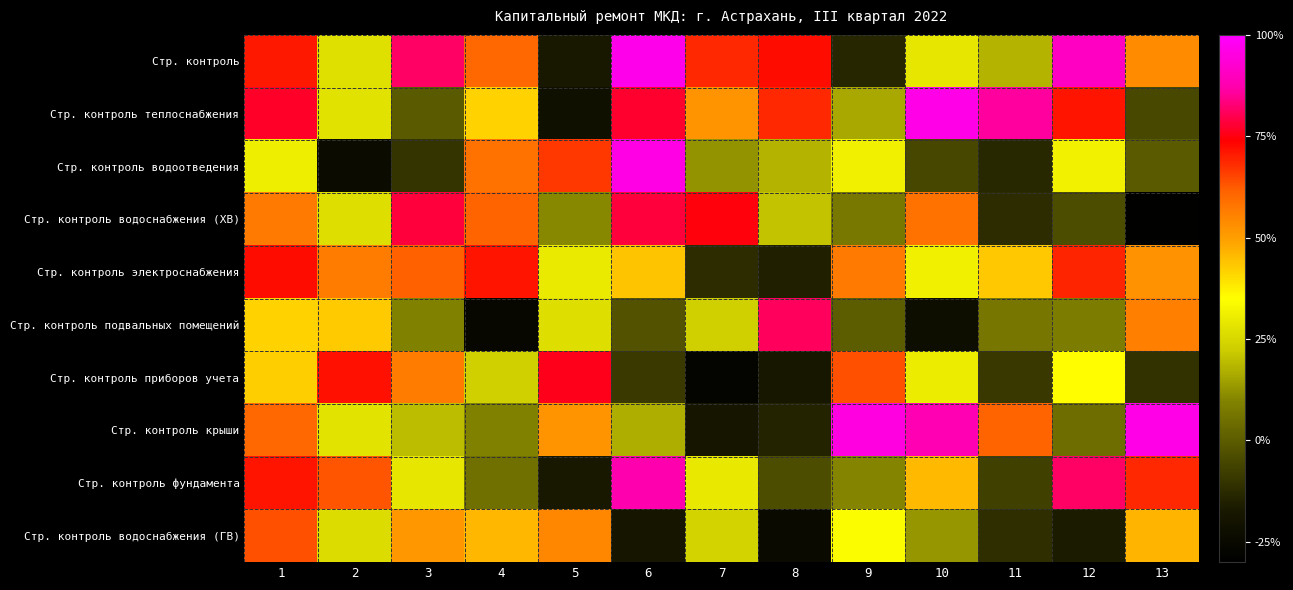

Which series changed the most between 1 and 12?

Стр. контроль водоснабжения (ГВ)